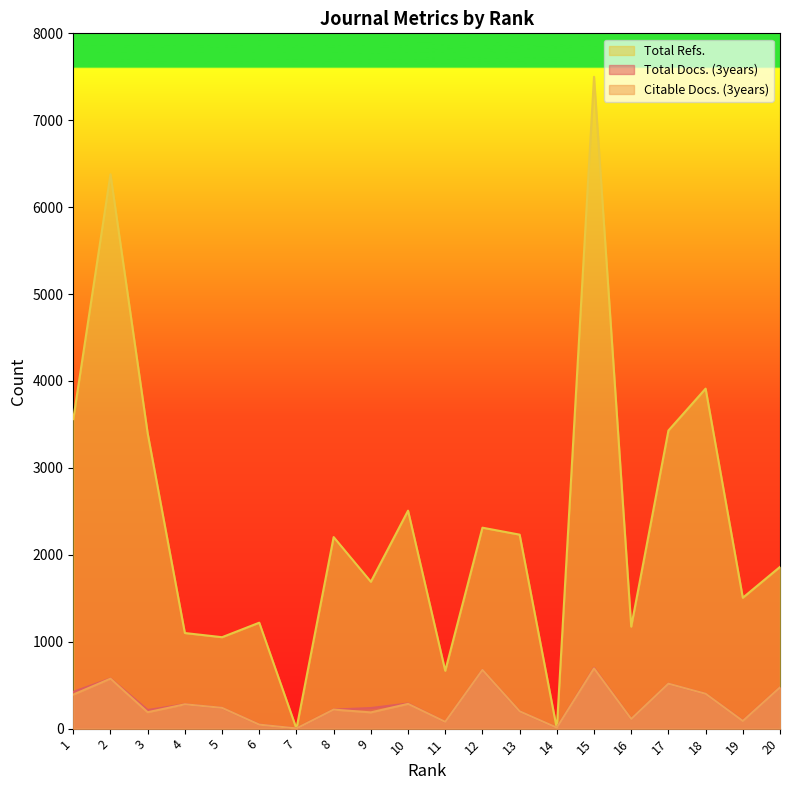

Reading left to right, list all the values displayed in this chart.

Total Docs. (3years): 1=423	2=577	3=214	4=280	5=239	6=47	7=2	8=219	9=237	10=289	11=78	12=675	13=199	14=11	15=699	16=111	17=517	18=401	19=91	20=474
Citable Docs. (3years): 1=392	2=575	3=189	4=280	5=239	6=46	7=2	8=219	9=187	10=285	11=78	12=675	13=199	14=11	15=693	16=111	17=517	18=401	19=88	20=474
Total Refs.: 1=3561	2=6379	3=3397	4=1100	5=1052	6=1219	7=0	8=2204	9=1690	10=2508	11=666	12=2312	13=2232	14=0	15=7500	16=1174	17=3430	18=3912	19=1506	20=1861